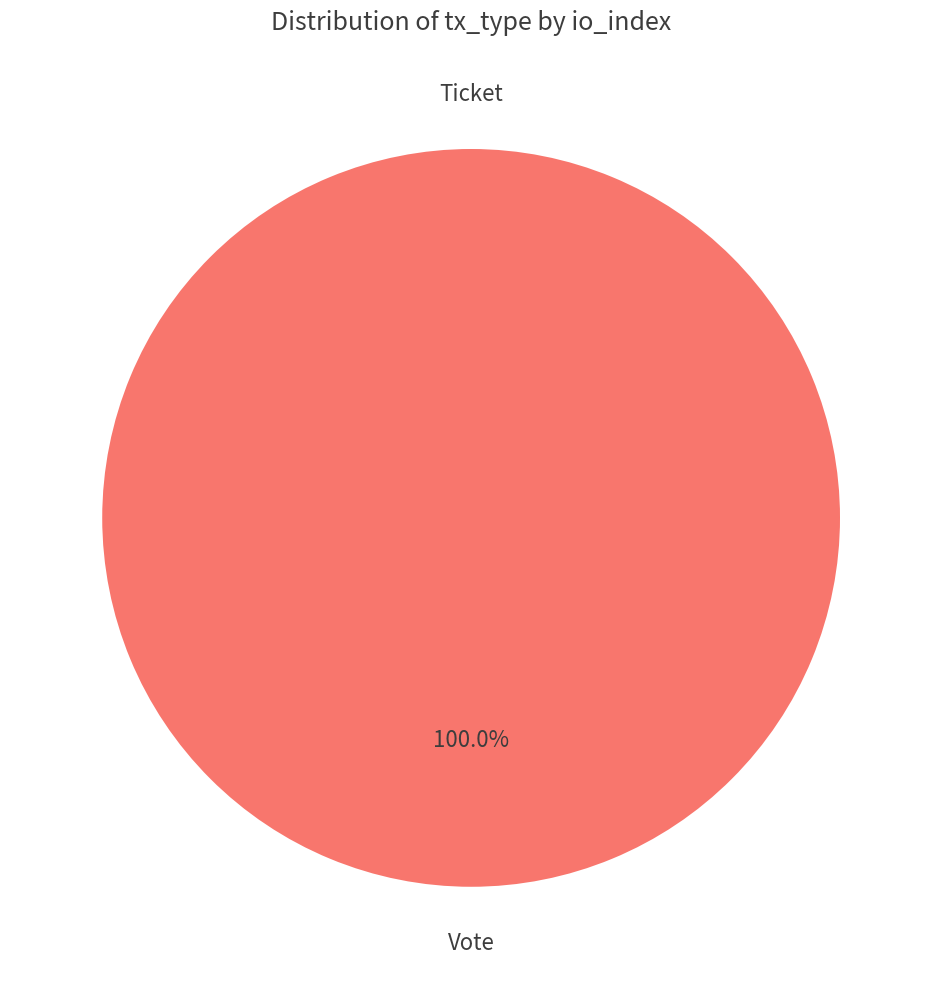

Combined, do Ticket and Vote account for over 50%?

Yes